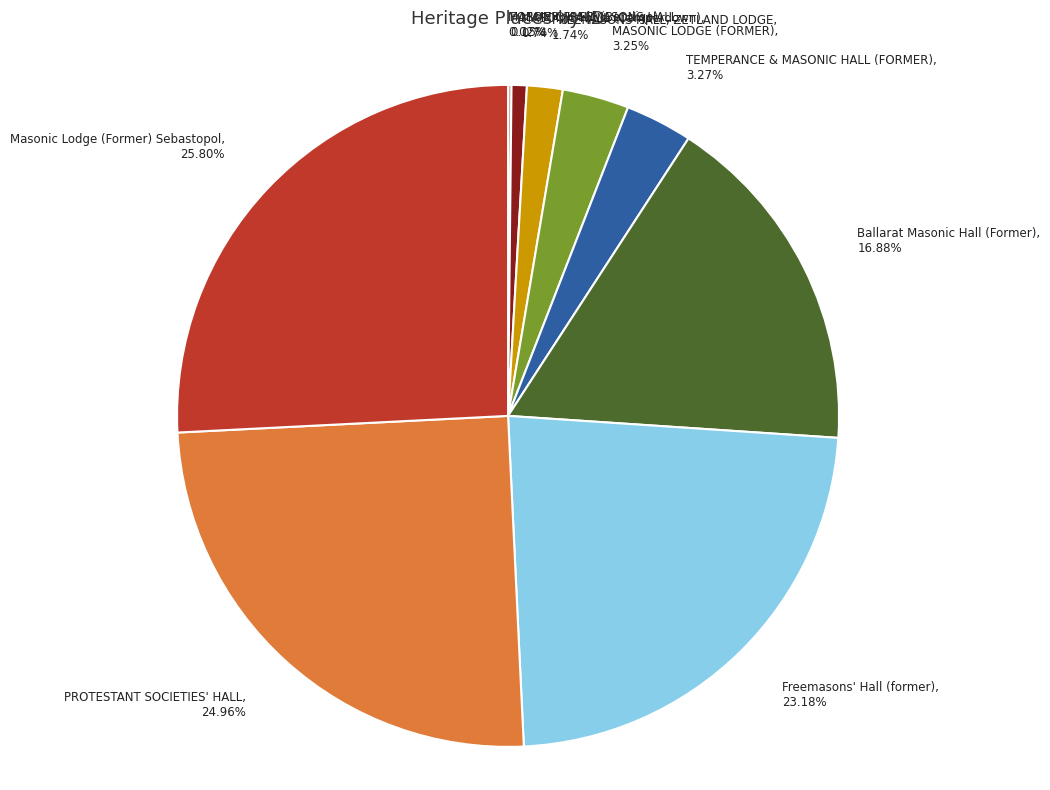

Is it true that TEMPERANCE & MASONIC HALL (FORMER) is 16% of the pie?

False